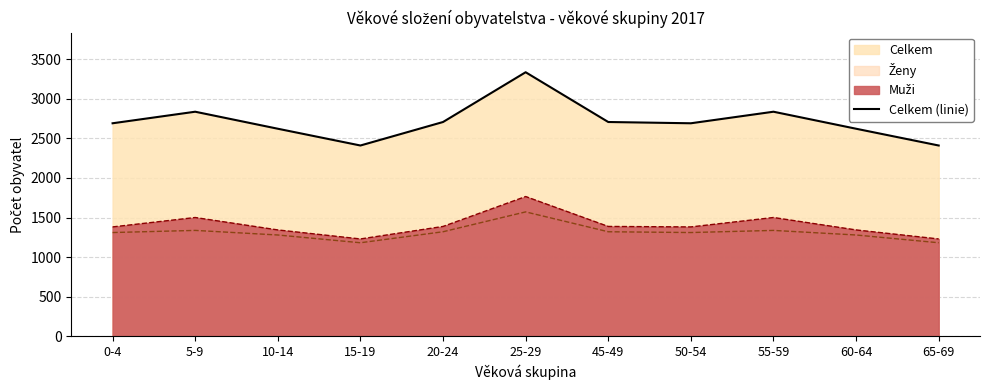

What is the label of the 7th point from the left?

45-49